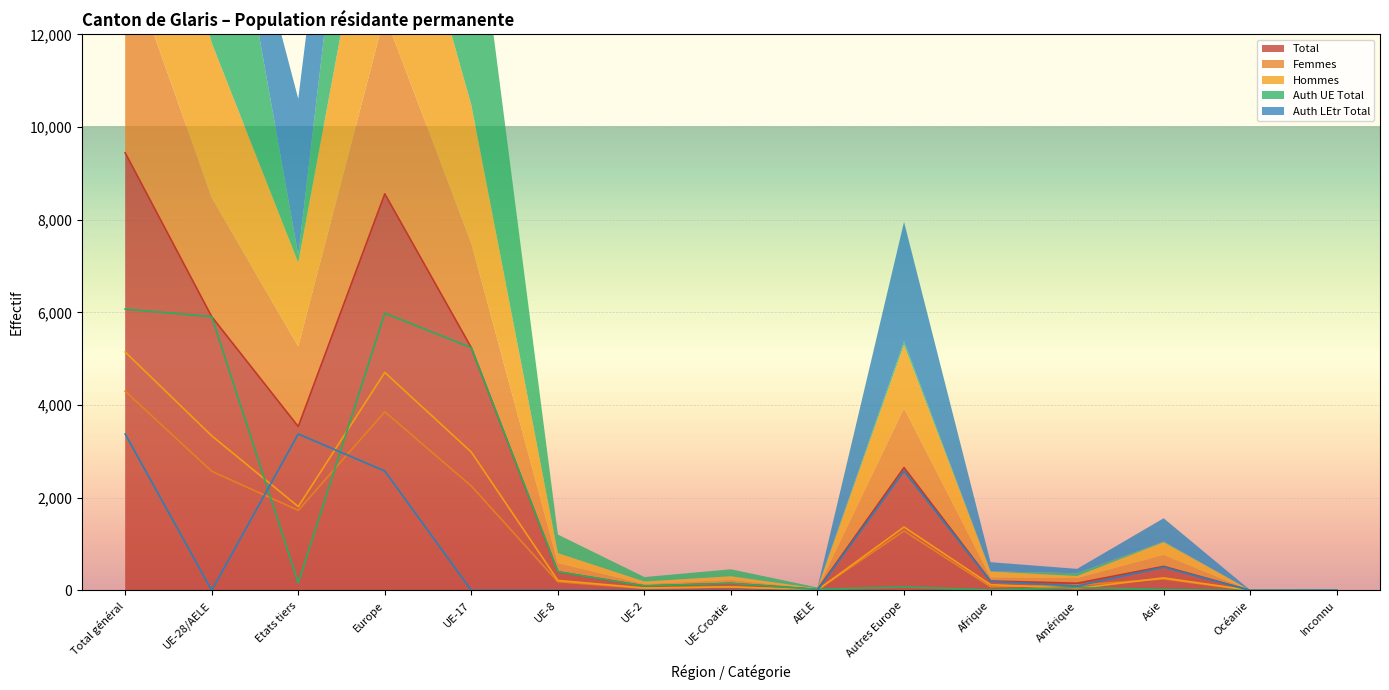

How many times do Hommes and Auth UE Total cross each other?

5